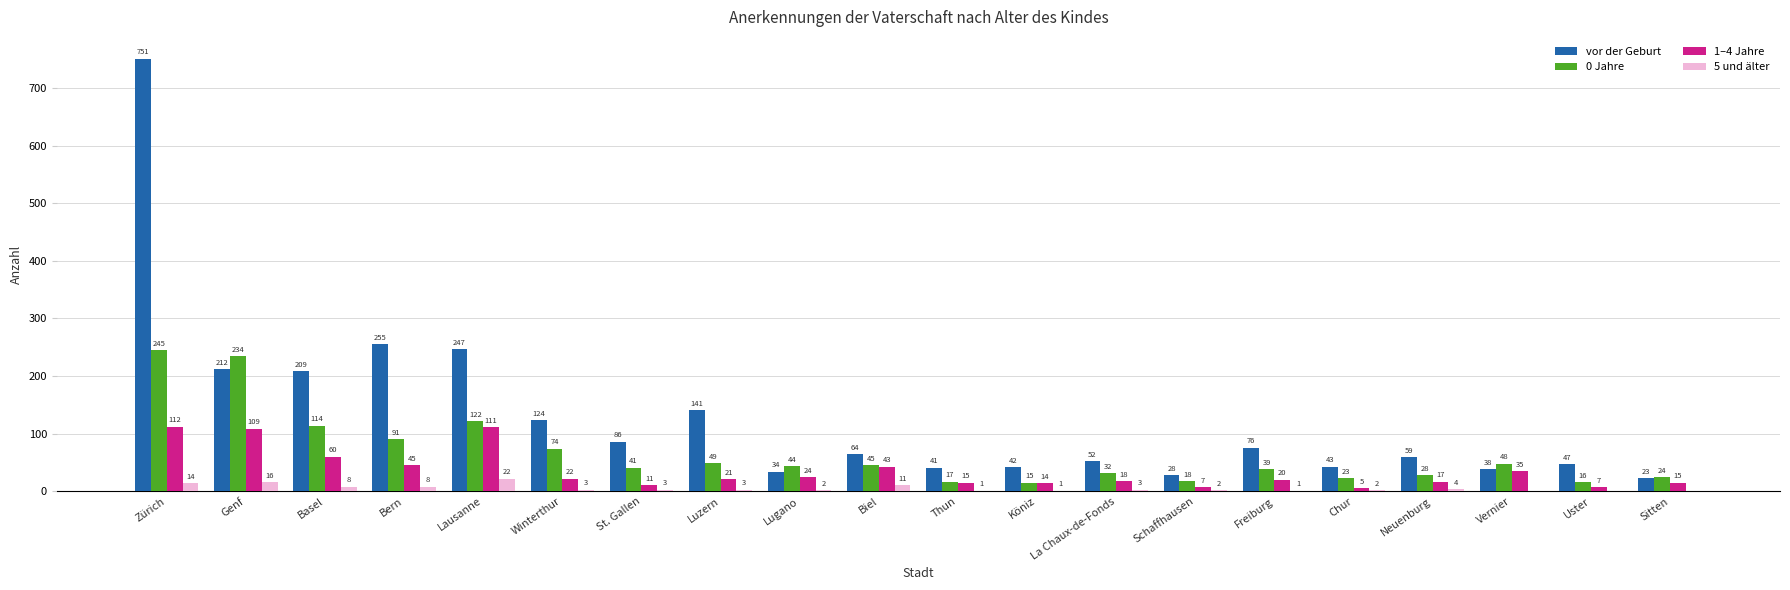

What is the sum of all 1–4 Jahre values?

711